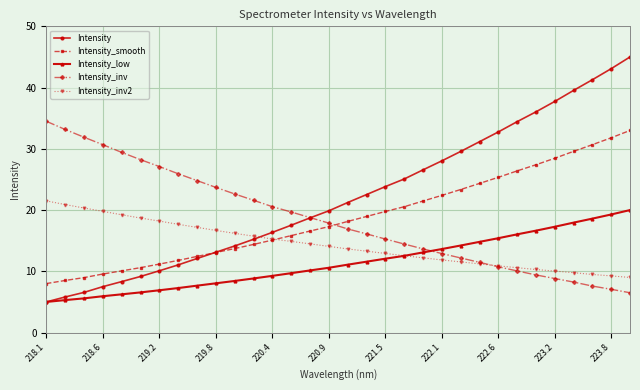

List the series in order of their peak value, lowest first.

Intensity_low, Intensity_inv2, Intensity_smooth, Intensity_inv, Intensity